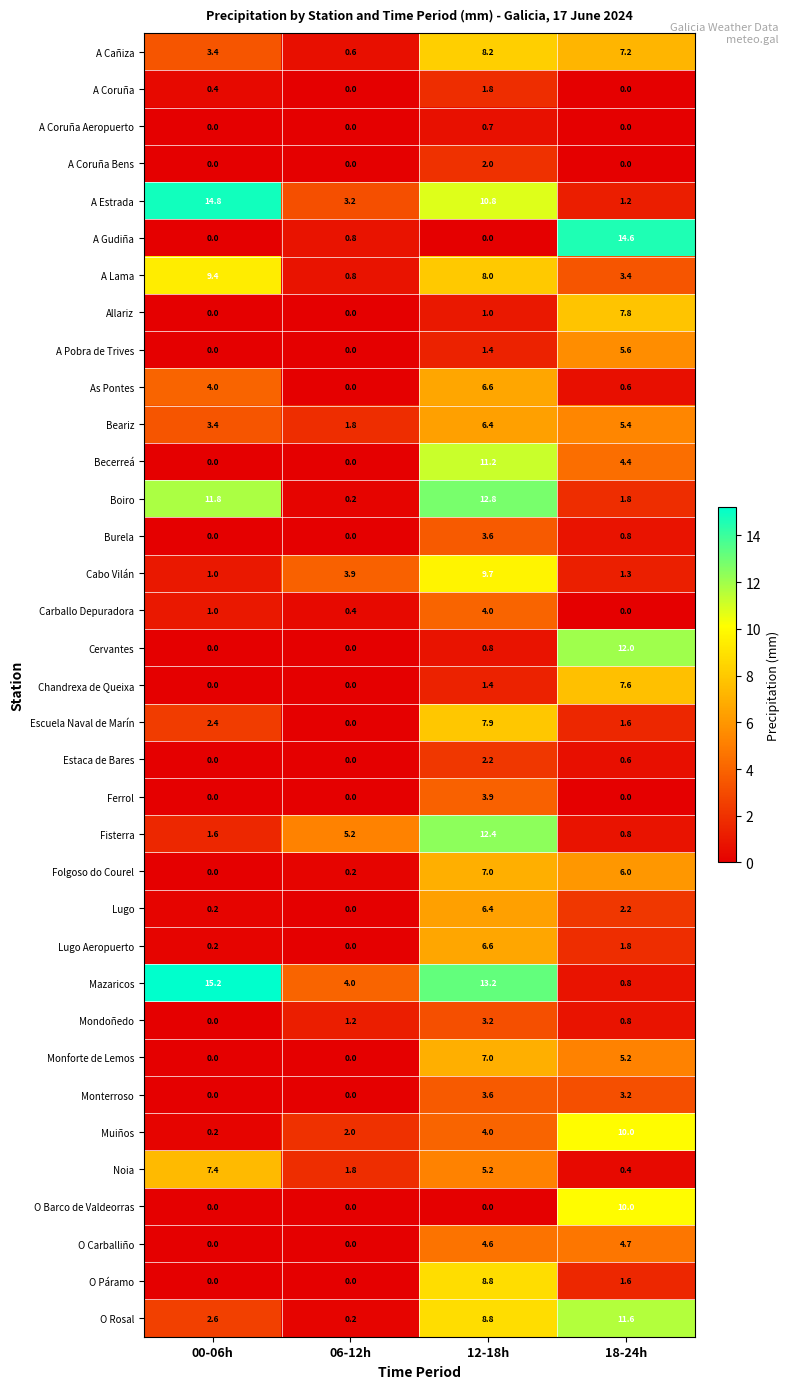

What is the difference between the Muiños values at 00-06h and 06-12h?

1.8